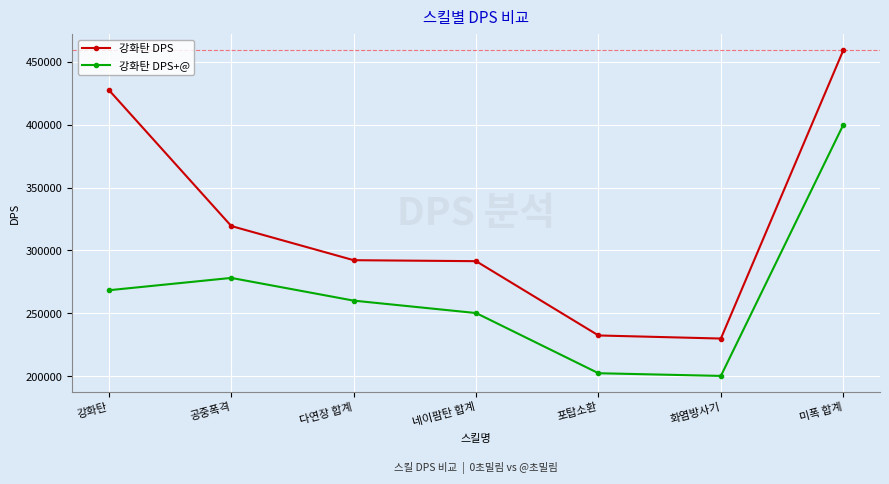

What is the difference between the 강화탄 DPS+@ values at 미폭 합계 and 다연장 합계?

139576.8